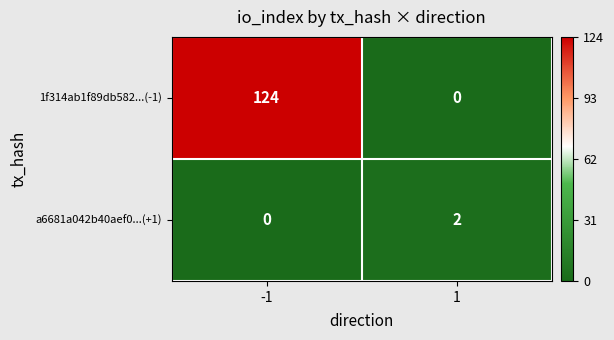

How many data points does each series have?

2